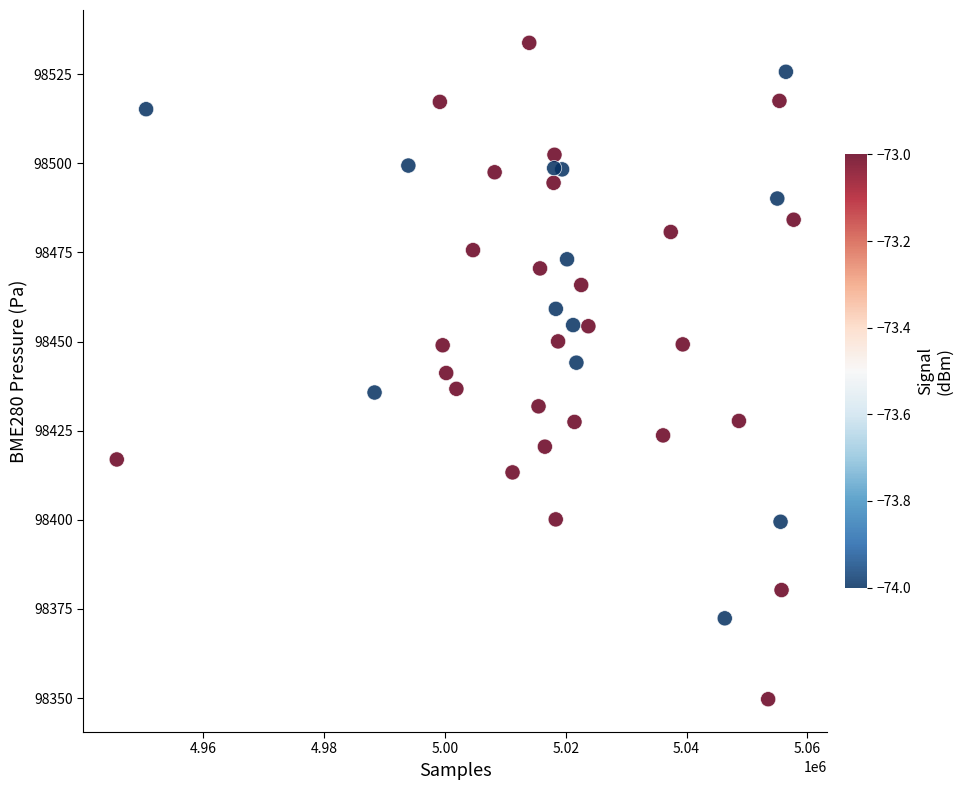

What is the range of X values (max minus min)?

112038.0